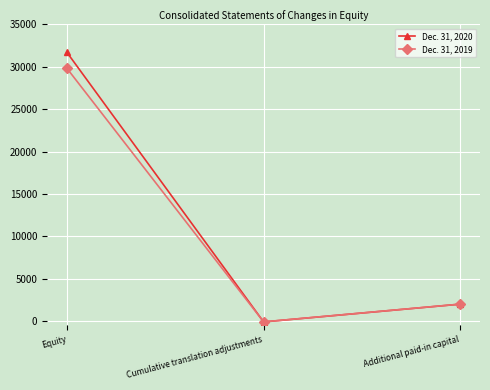

What is the average value of the Dec. 31, 2020 series?

11206